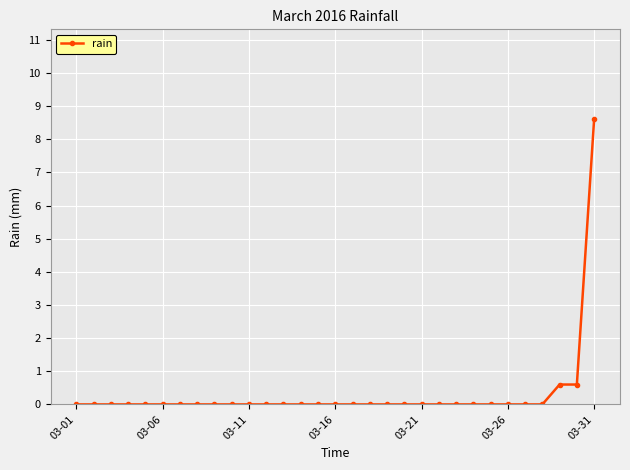

Does the chart display data point markers on the line(s)?

Yes